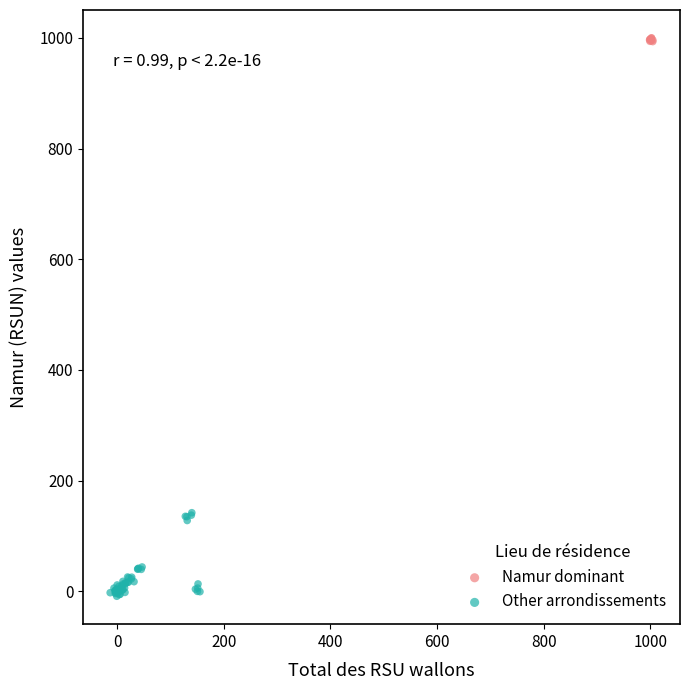

Which series reaches the maximum Y coordinate?

Namur dominant